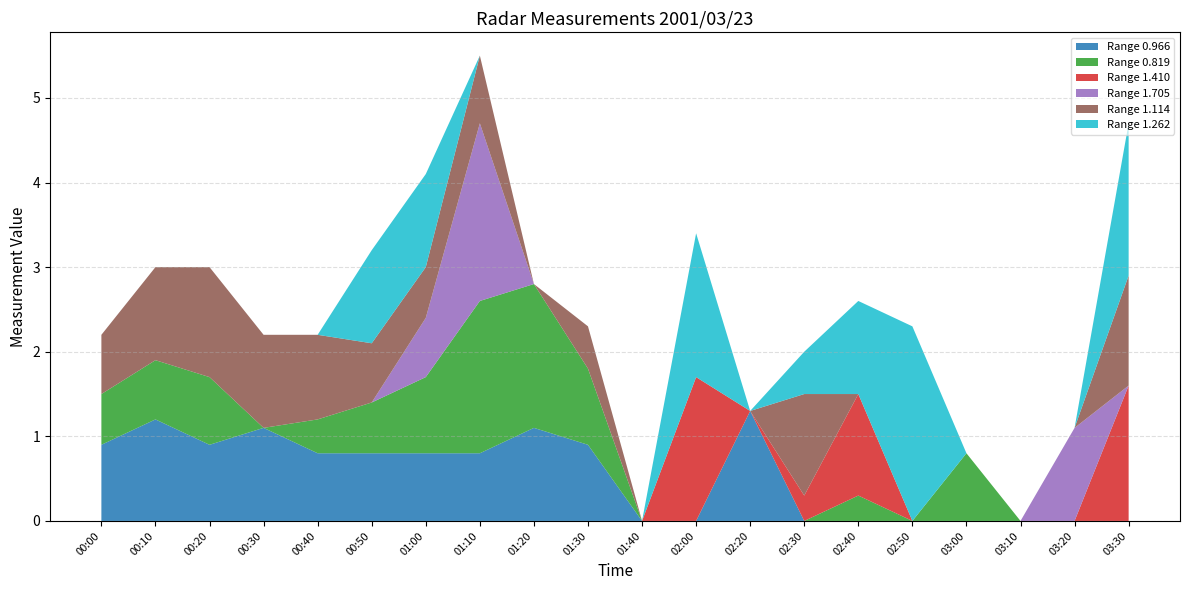

Reading right to left, extract all data points from this chart.

0.966: 0.0	0.0	0.0	0.0	0.0	0.0	0.0	1.3	0.0	0.0	0.9	1.1	0.8	0.8	0.8	0.8	1.1	0.9	1.2	0.9
0.819: 0.0	0.0	0.0	0.8	0.0	0.3	0.0	0.0	0.0	0.0	0.9	1.7	1.8	0.9	0.6	0.4	0.0	0.8	0.7	0.6
1.410: 1.6	0.0	0.0	0.0	0.0	1.2	0.3	0.0	1.7	0.0	0.0	0.0	0.0	0.0	0.0	0.0	0.0	0.0	0.0	0.0
1.705: 0.0	1.1	0.0	0.0	0.0	0.0	0.0	0.0	0.0	0.0	0.0	0.0	2.1	0.7	0.0	0.0	0.0	0.0	0.0	0.0
1.114: 1.3	0.0	0.0	0.0	0.0	0.0	1.2	0.0	0.0	0.0	0.5	0.0	0.8	0.6	0.7	1.0	1.1	1.3	1.1	0.7
1.262: 1.8	0.0	0.0	0.0	2.3	1.1	0.5	0.0	1.7	0.0	0.0	0.0	0.0	1.1	1.1	0.0	0.0	0.0	0.0	0.0